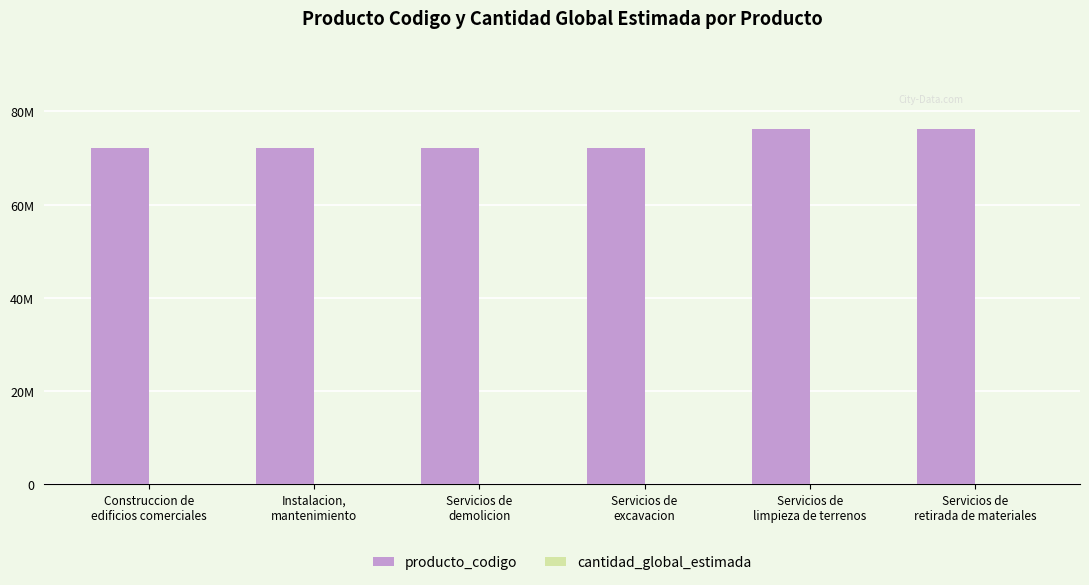

Are the bars horizontal?

No